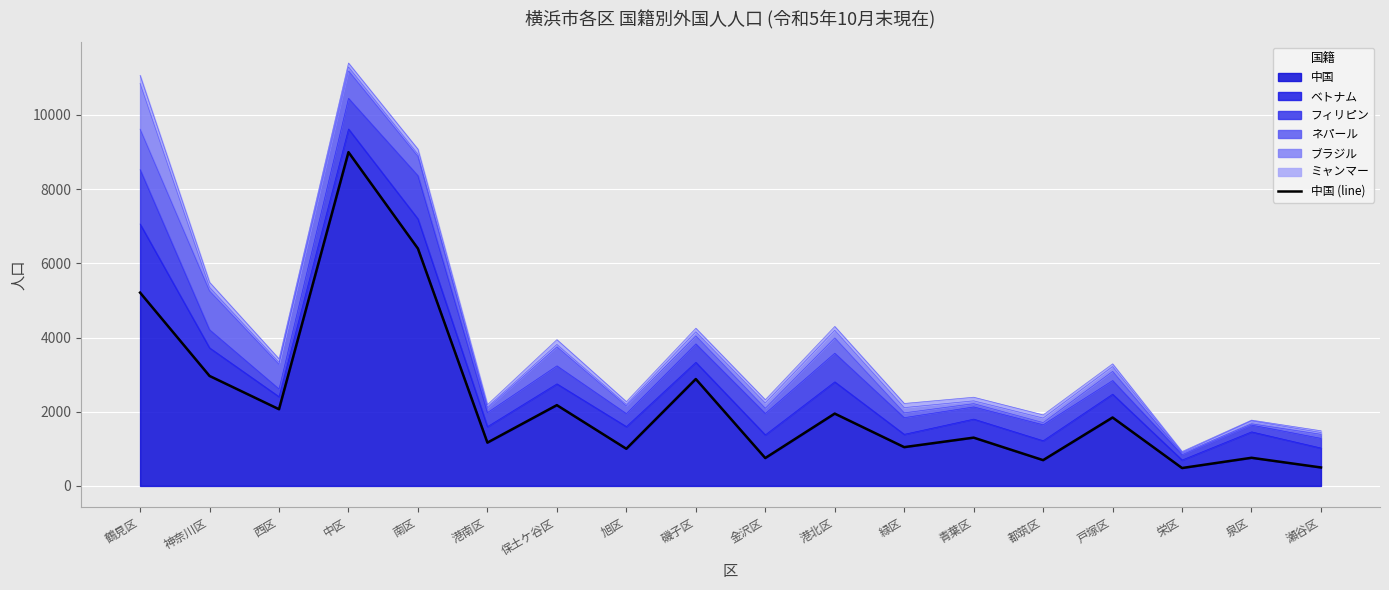

True or false: the data shows 2178 at 保土ケ谷区.

True